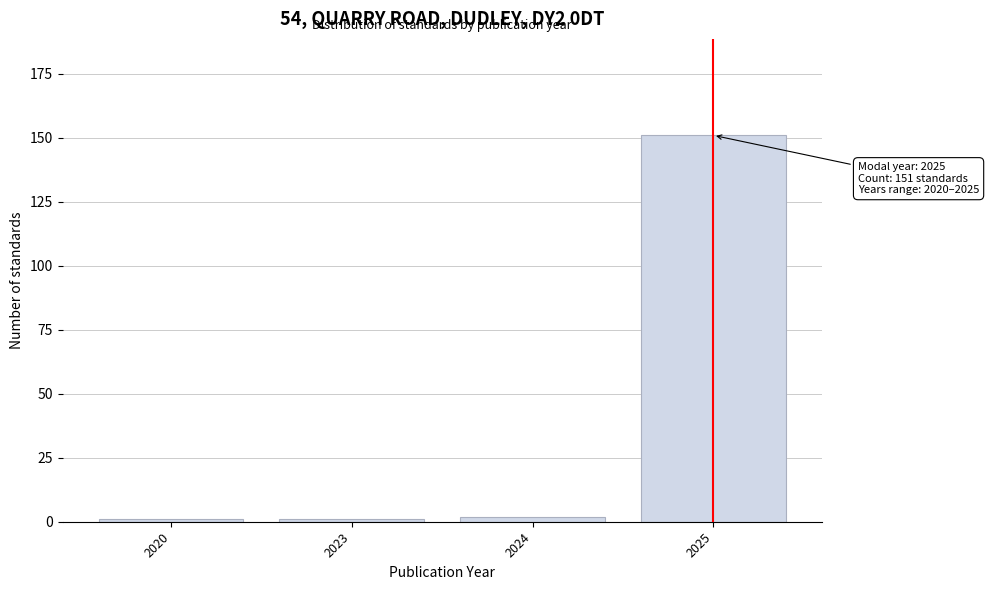

Reading right to left, what are all the values shown in this chart?

151	2	1	1